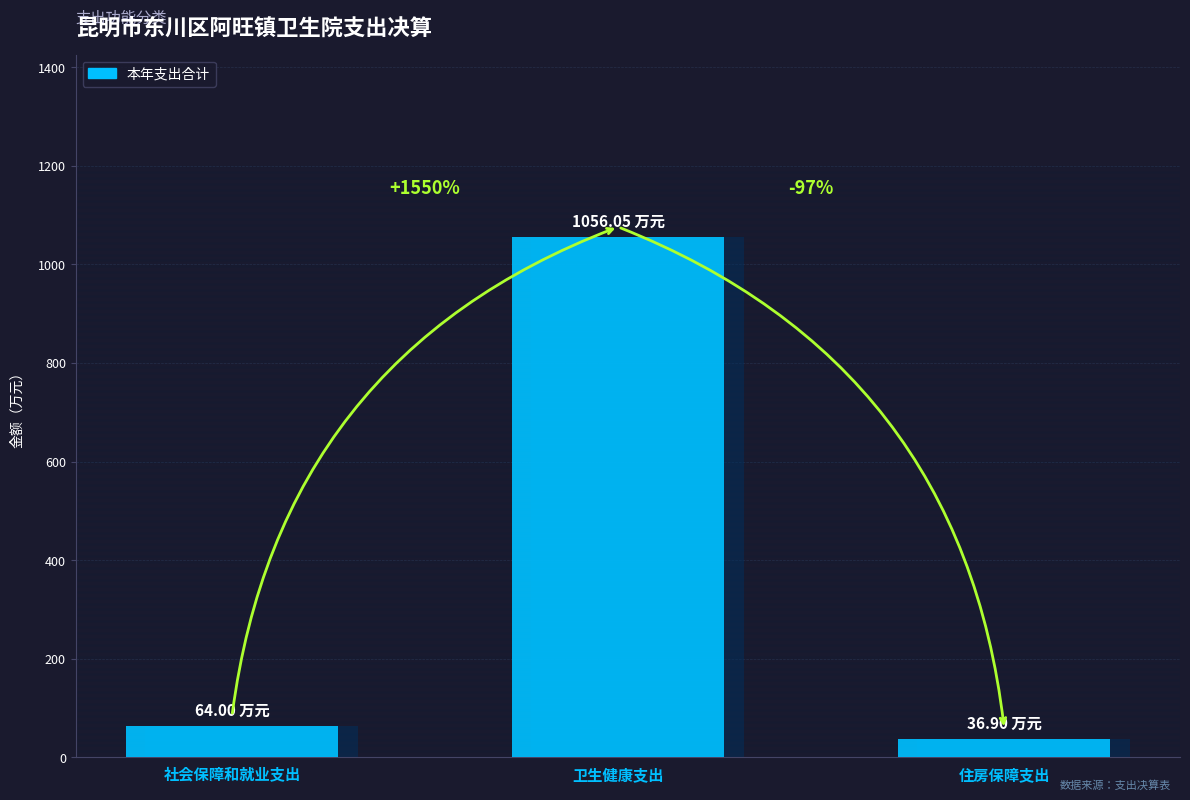

Which series changed the most between 卫生健康支出 and 住房保障支出?

本年支出合计